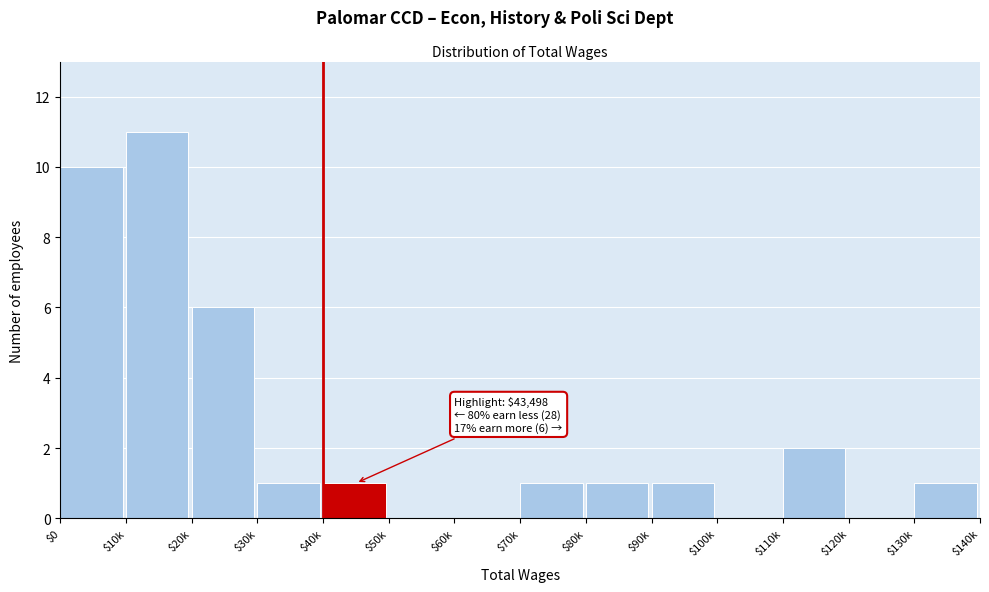

Where is the data nearest to the value 5?

$20k